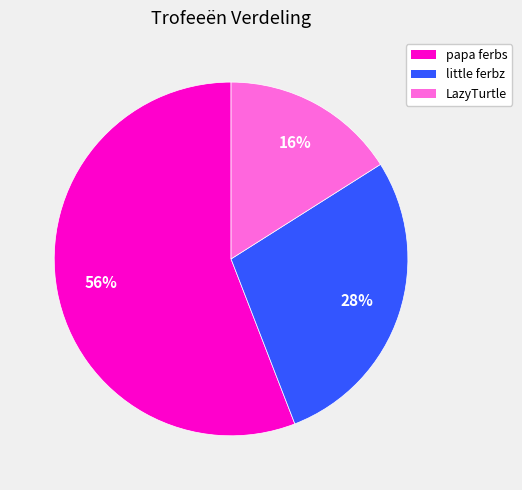

Is it true that little ferbz is 28% of the pie?

True